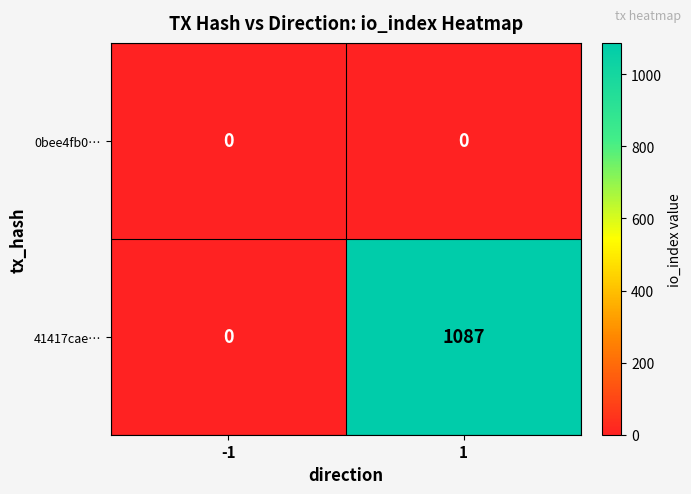

What value does the 41417cae… series have at 1, to the nearest 100?

1100